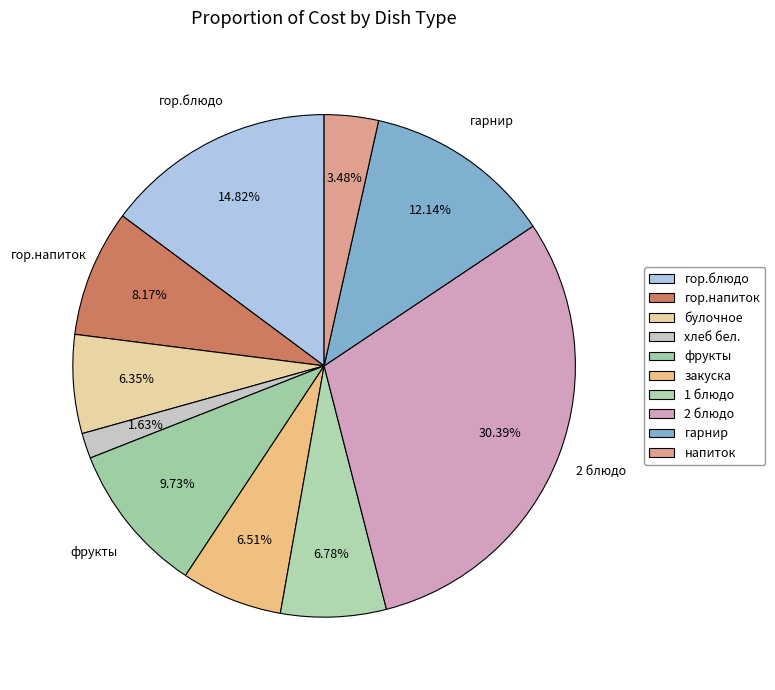

Count the number of slices in the pie.

10